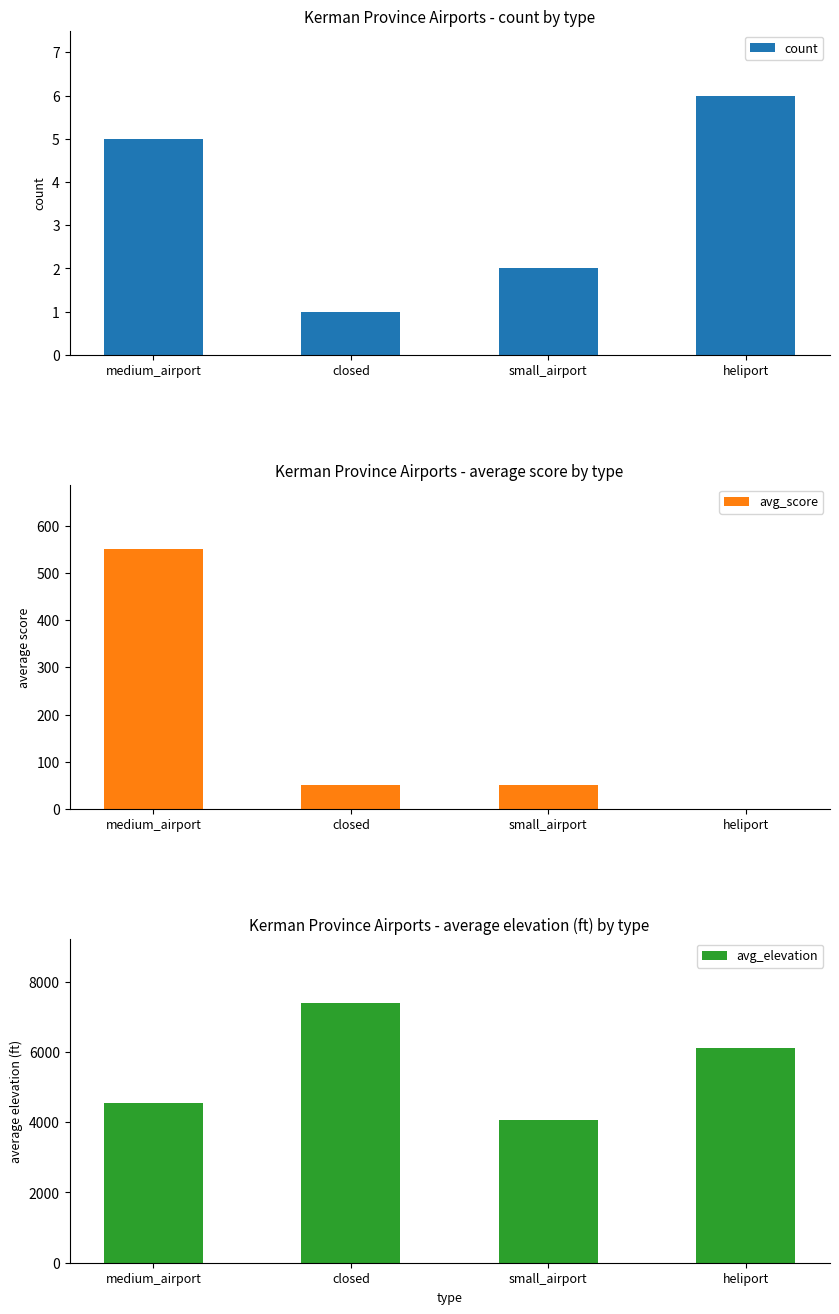

Reading left to right, extract all data points from this chart.

count: 5.0	1.0	2.0	6.0
avg_score: 550.0	50.0	50.0	0.0
avg_elevation: 4555.8	7385.0	4055.5	6109.8